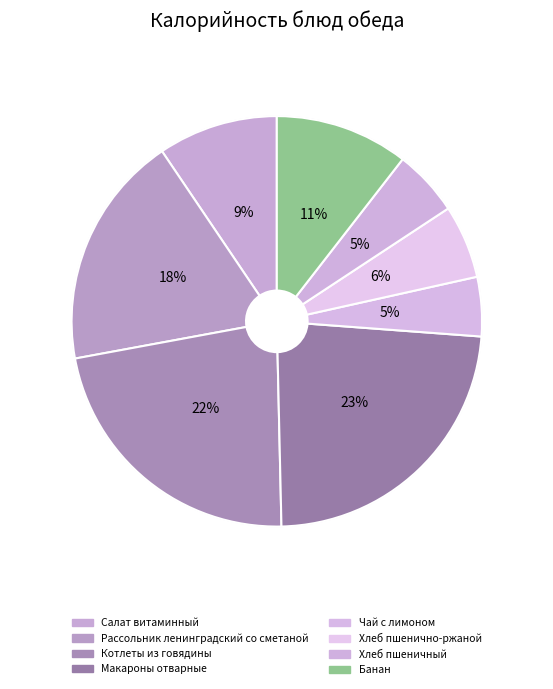

What portion of the pie excludes Салат витаминный?

90.6%